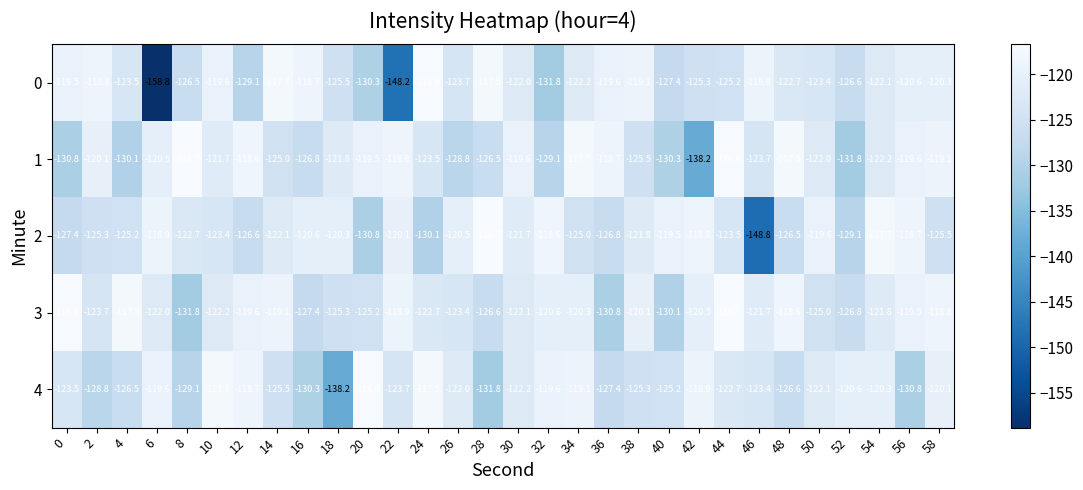

Which series has the largest total across all categories?

3